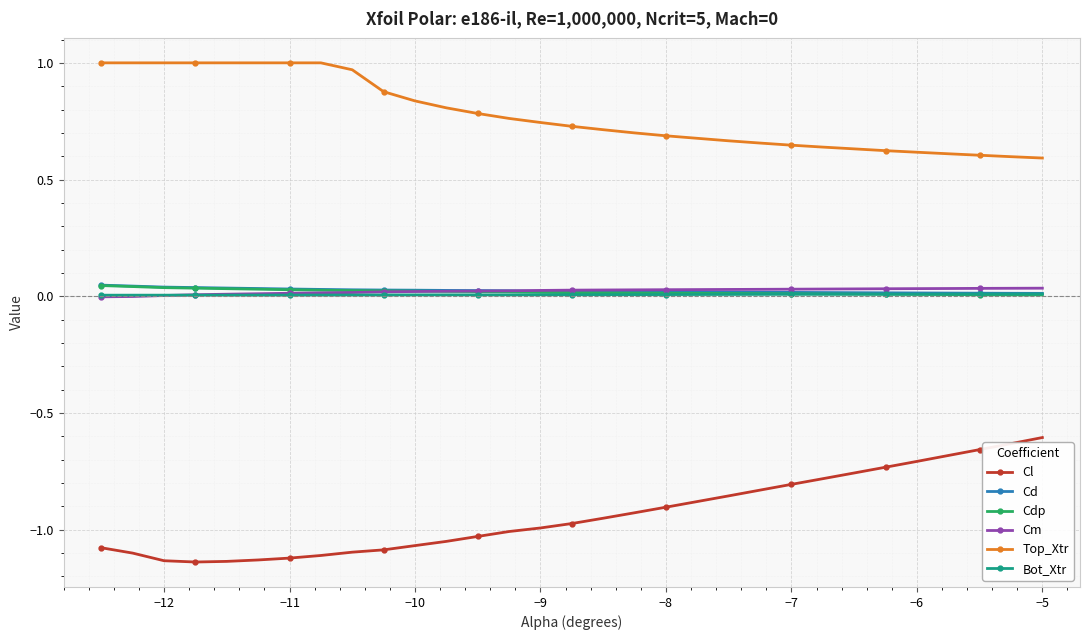

How many lines are shown in the chart?

6